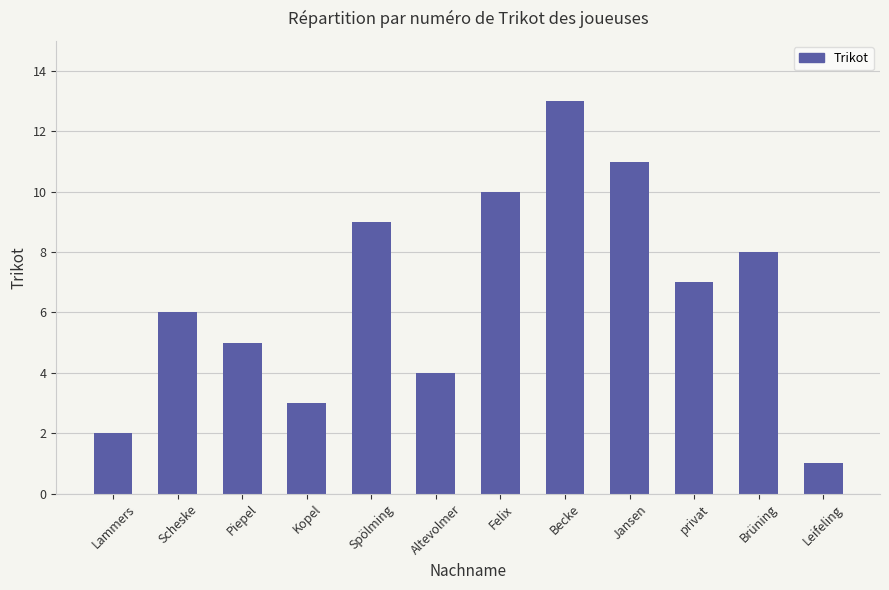

Is it true that the value at Spölming is 9?

True